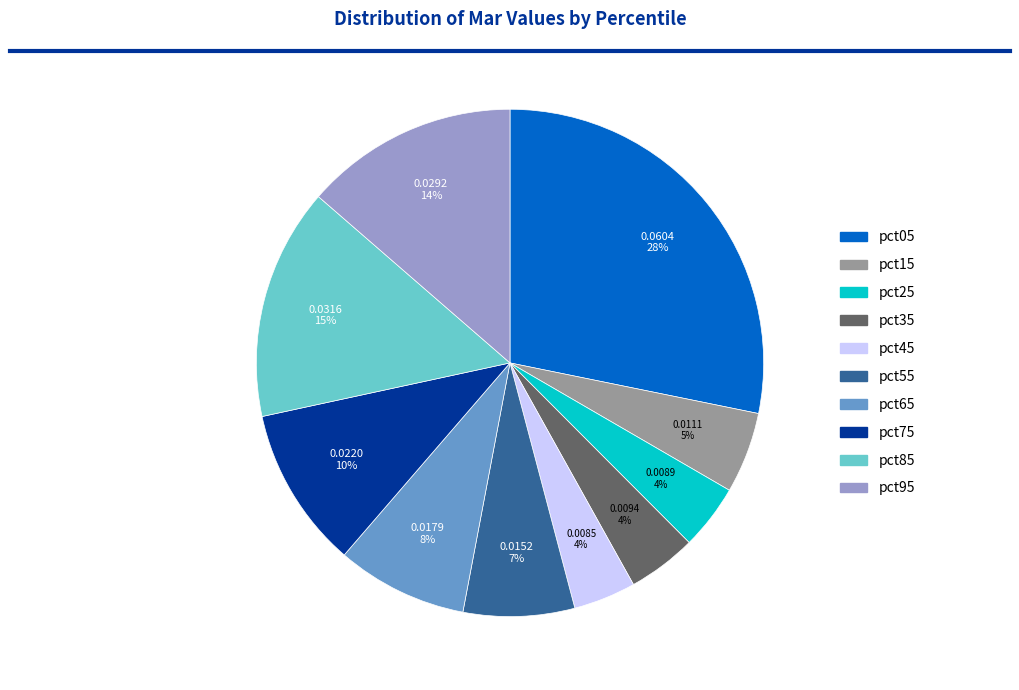

How many slices are in this pie chart?

10